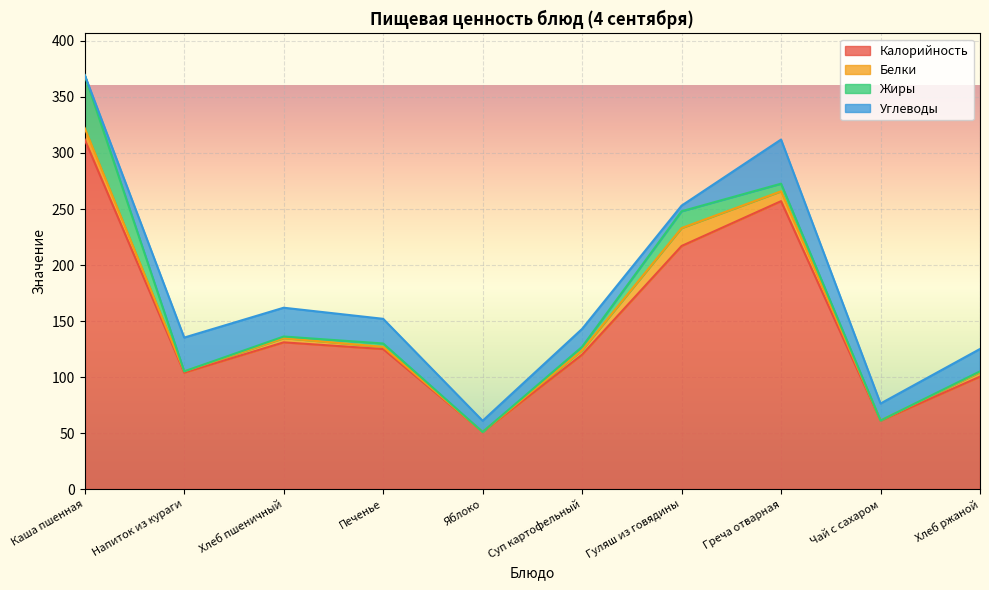

What is the sum of all Углеводы values?

183.7